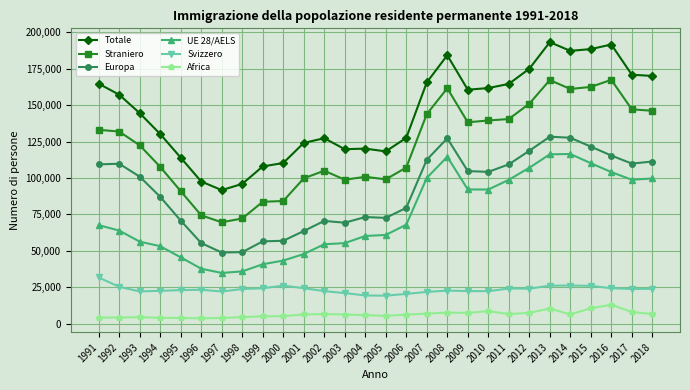

Rank the series at 2005 from lowest to highest value.

Africa, Svizzero, UE 28/AELS, Europa, Straniero, Totale